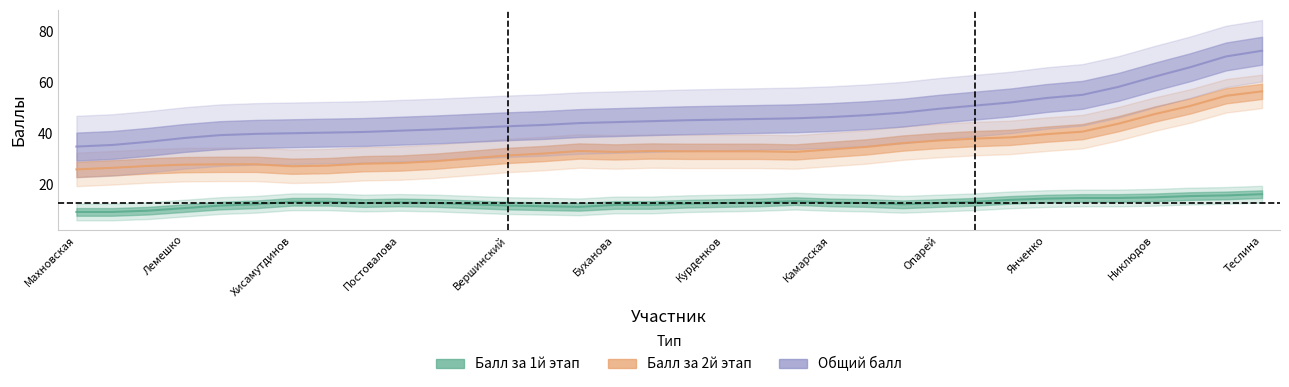

At which category is the sum across all series the highest?

Теслина